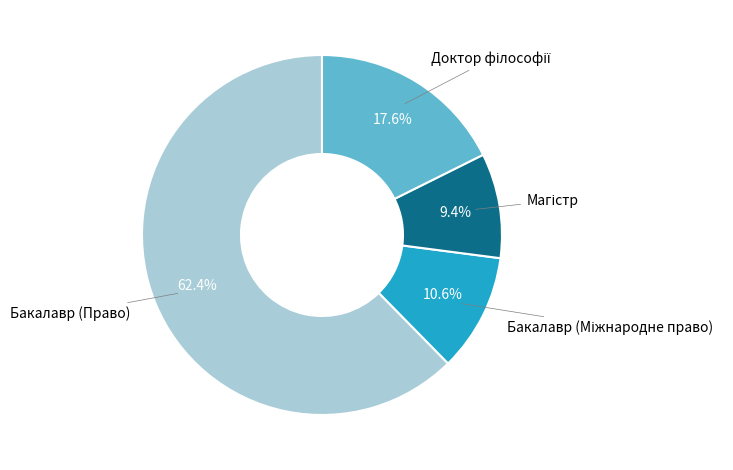

Is there a majority slice in this chart?

Yes